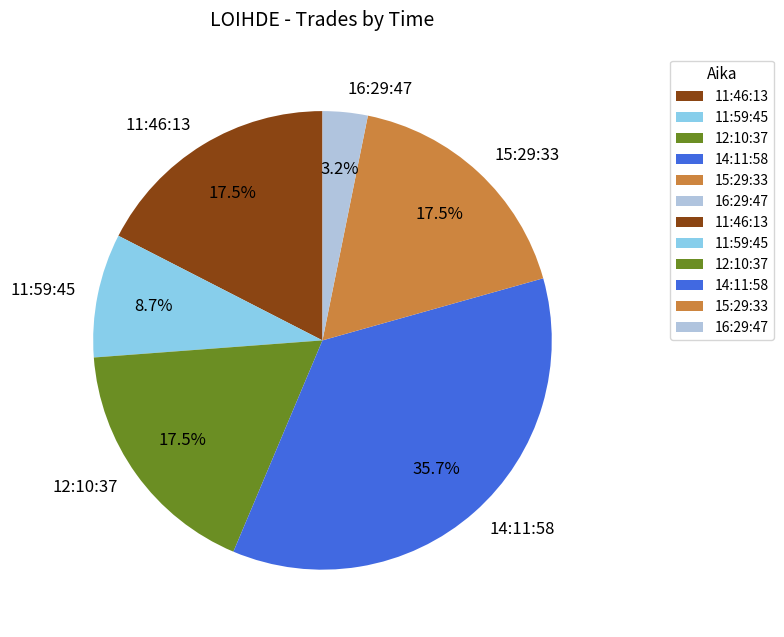

Is 15:29:33 the majority of the pie?

No